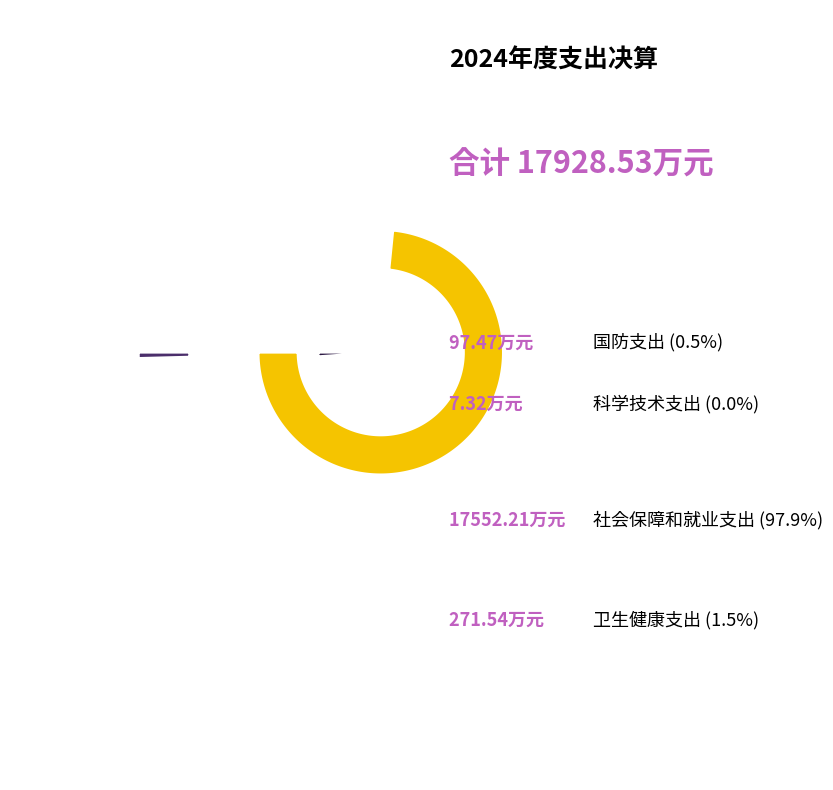

Combined, what portion of the pie is 卫生健康支出 and 国防支出?

2.1%